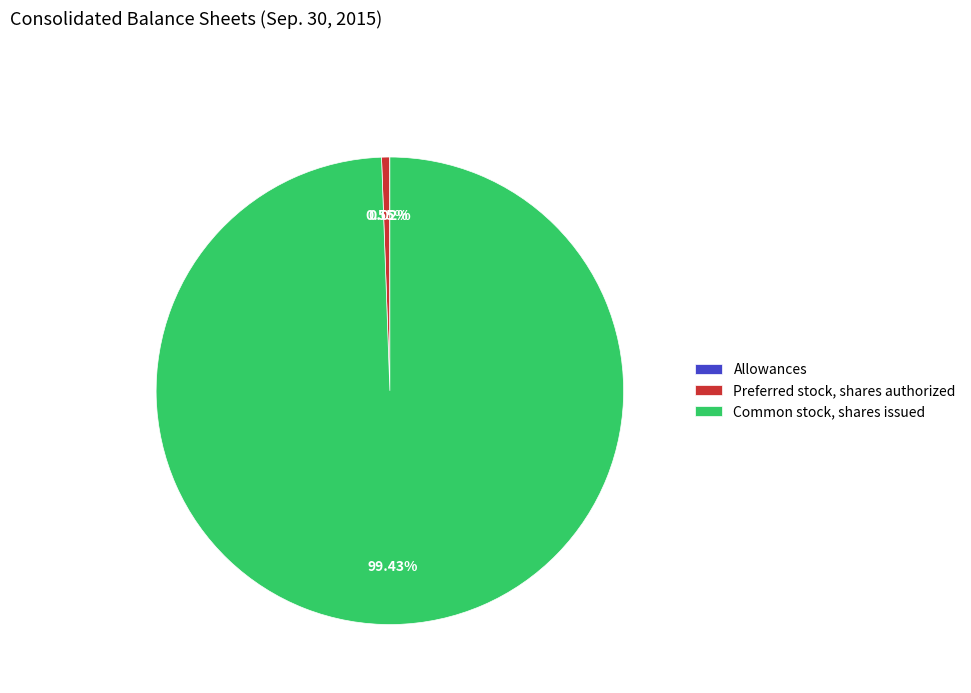

Do Preferred stock, shares authorized and Common stock, shares issued together represent more than half of the pie?

Yes